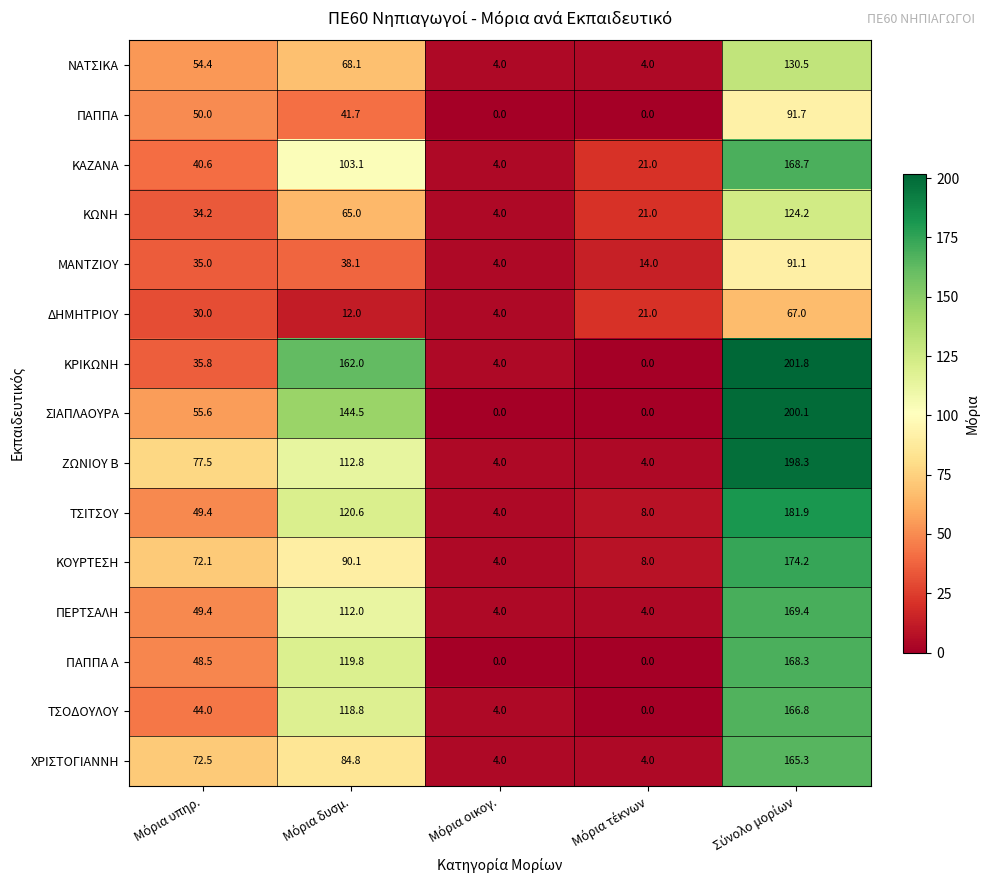

What is the minimum value for ΚΟΥΡΤΕΣΗ?

4.0